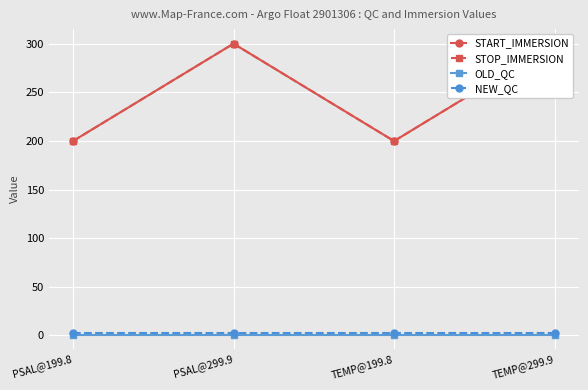

The value of START_IMMERSION at TEMP@199.8 is 83.1. True or false?

False